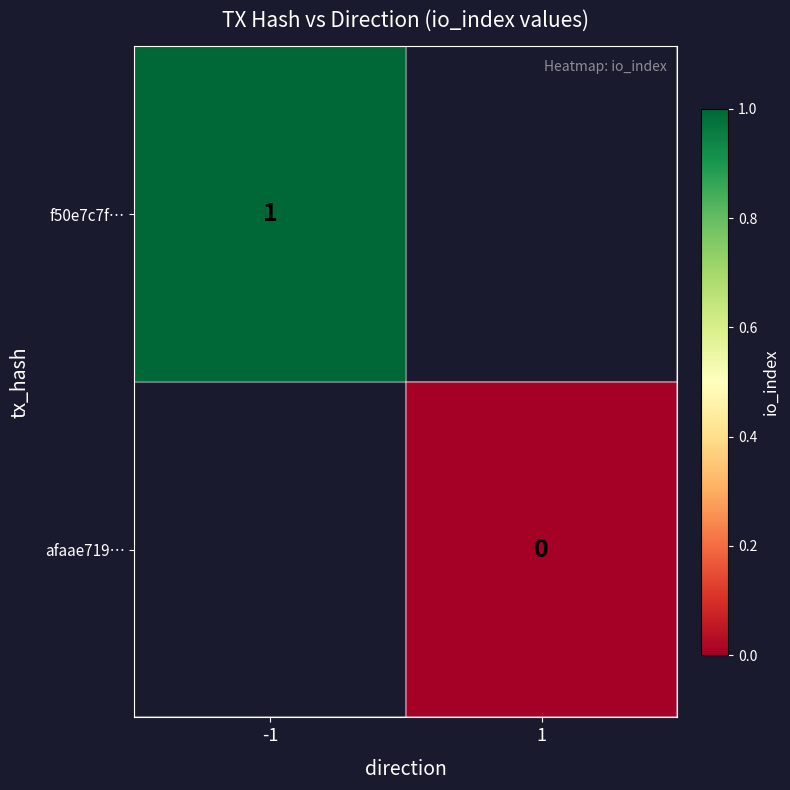

Is it true that f50e7c7f… equals 1 at -1?

True